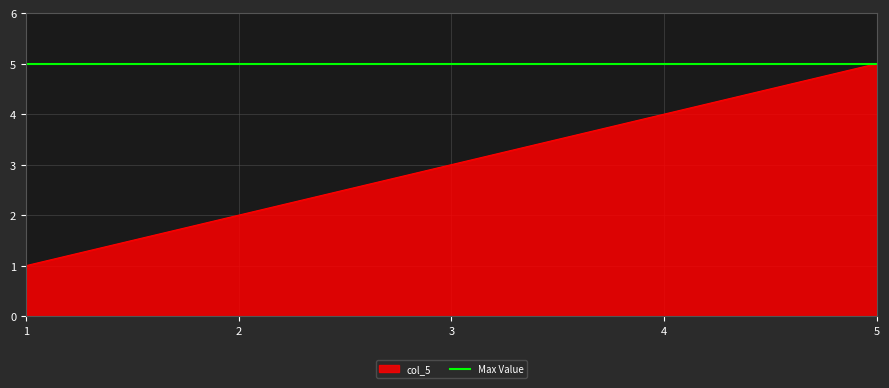

True or false: there are more than 2 points higher than both neighbors.

False